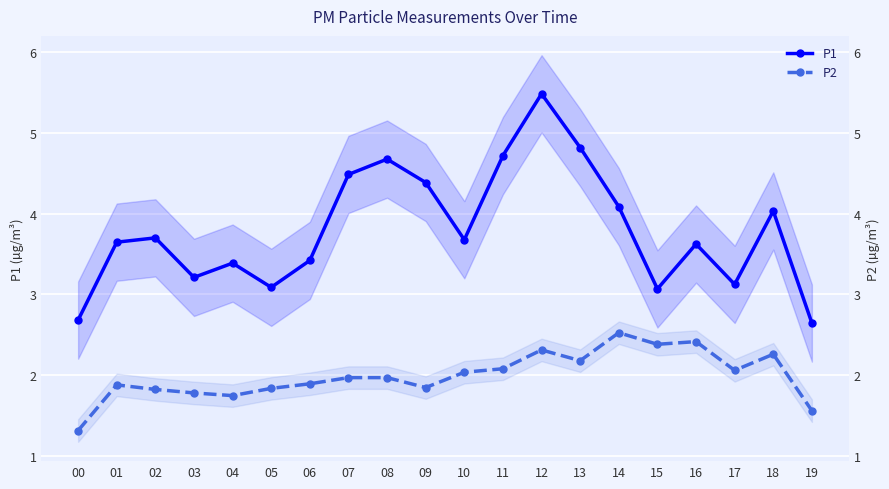

Reading left to right, what are all the values shown in this chart?

P1: 2.7	3.6	3.7	3.2	3.4	3.1	3.4	4.5	4.7	4.4	3.7	4.7	5.5	4.8	4.1	3.1	3.6	3.1	4.0	2.6
P2: 1.3	1.9	1.8	1.8	1.7	1.8	1.9	2.0	2.0	1.8	2.0	2.1	2.3	2.2	2.5	2.4	2.4	2.1	2.3	1.6